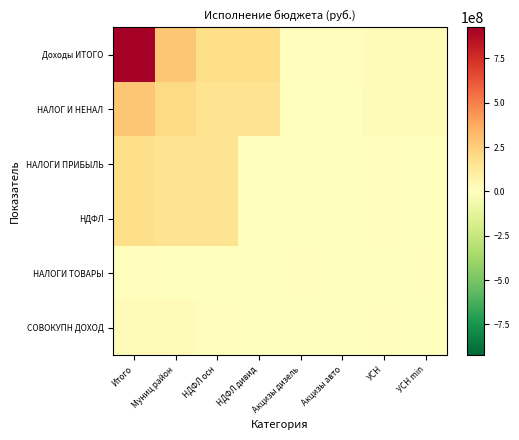

Between УСН and НДФЛ осн, which is larger?

НДФЛ осн